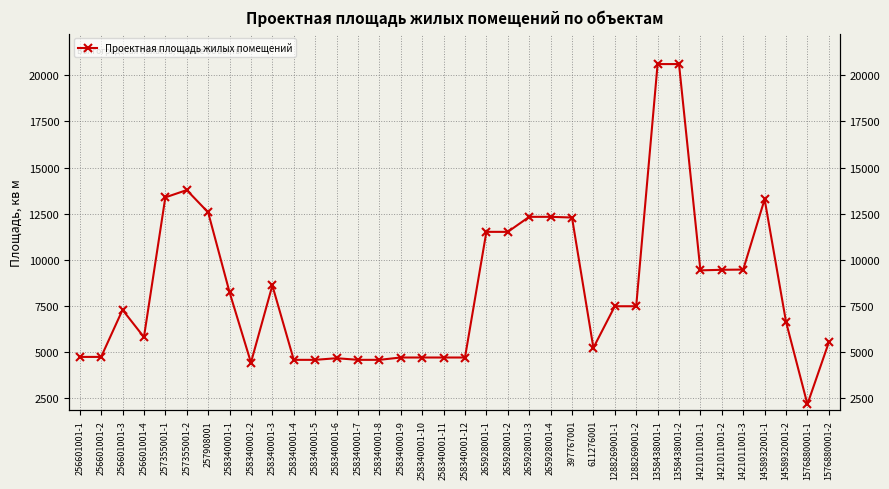

What is the value of the 36th point from the left?

5538